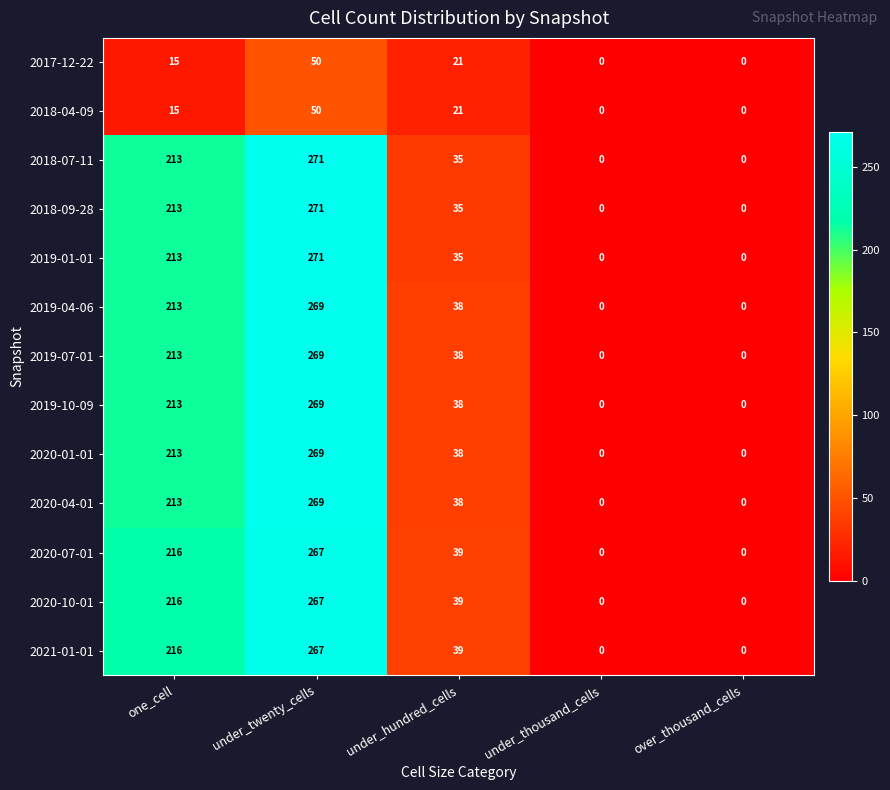

Is it true that 2018-09-28 equals 271 at under_twenty_cells?

True